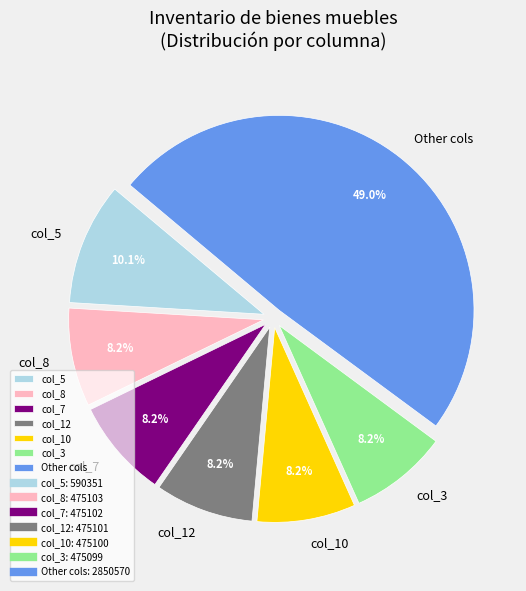

What is the largest slice in the pie chart?

Other cols